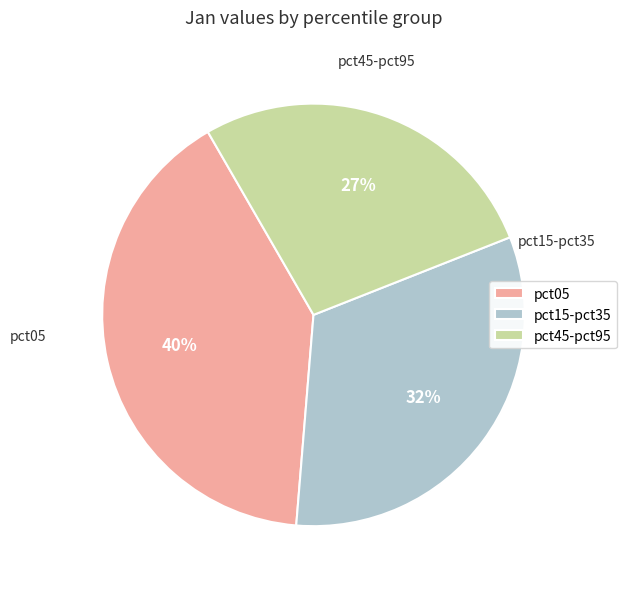

How many segments does this pie chart have?

3